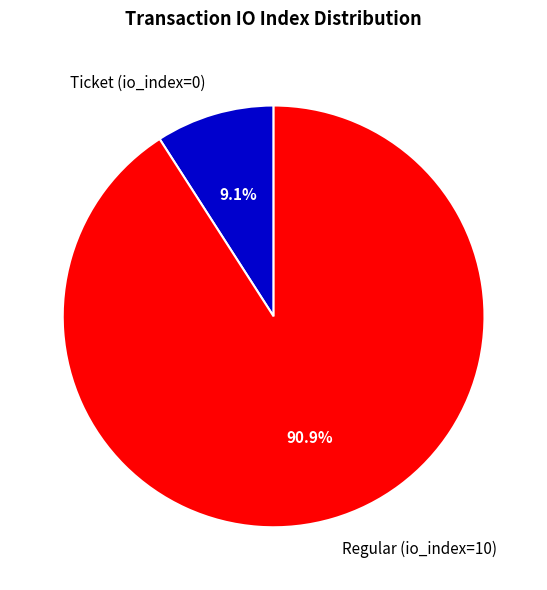

What percentage is the Regular (io_index=10) slice, to the nearest percent?

91%